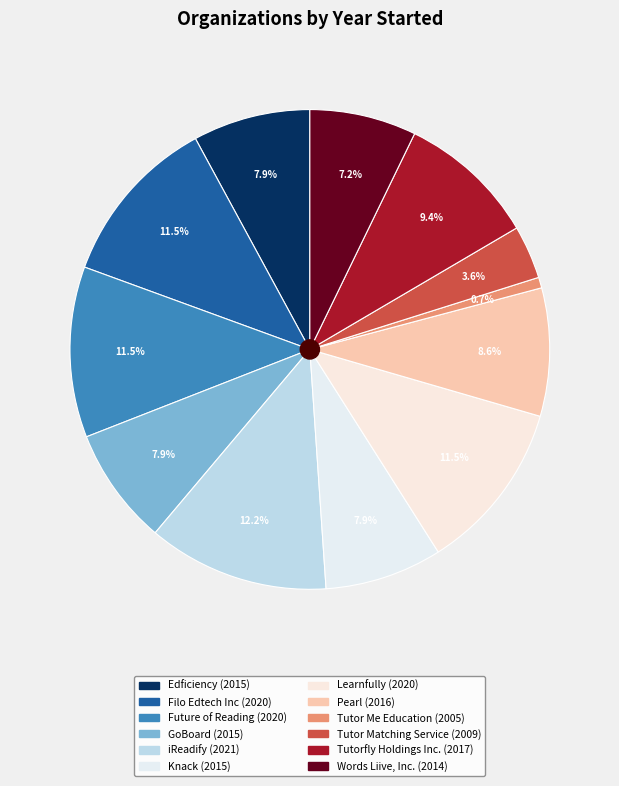

Count the number of slices in the pie.

12